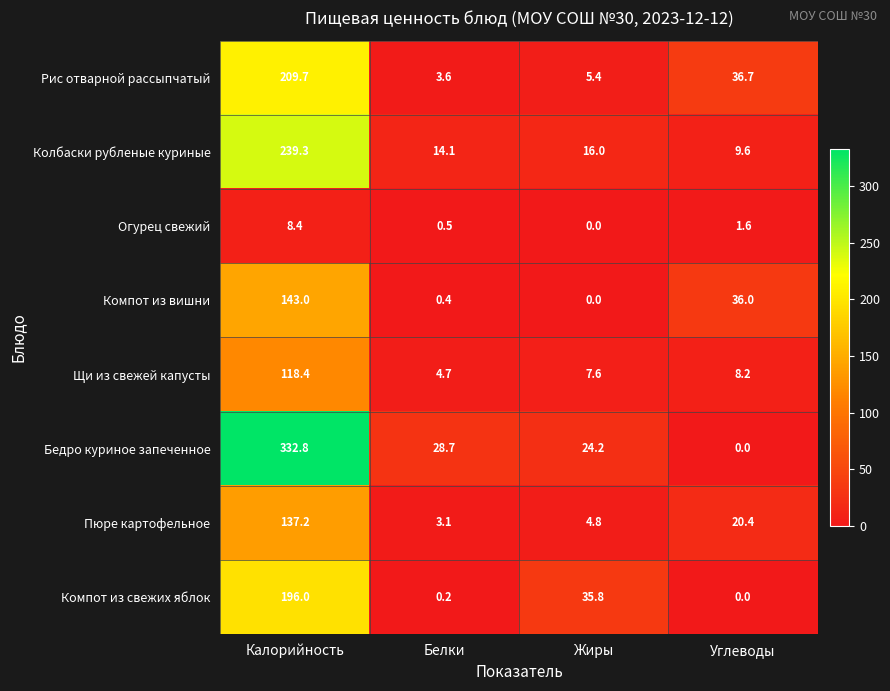

How many values in the Пюре картофельное series exceed 20?

2